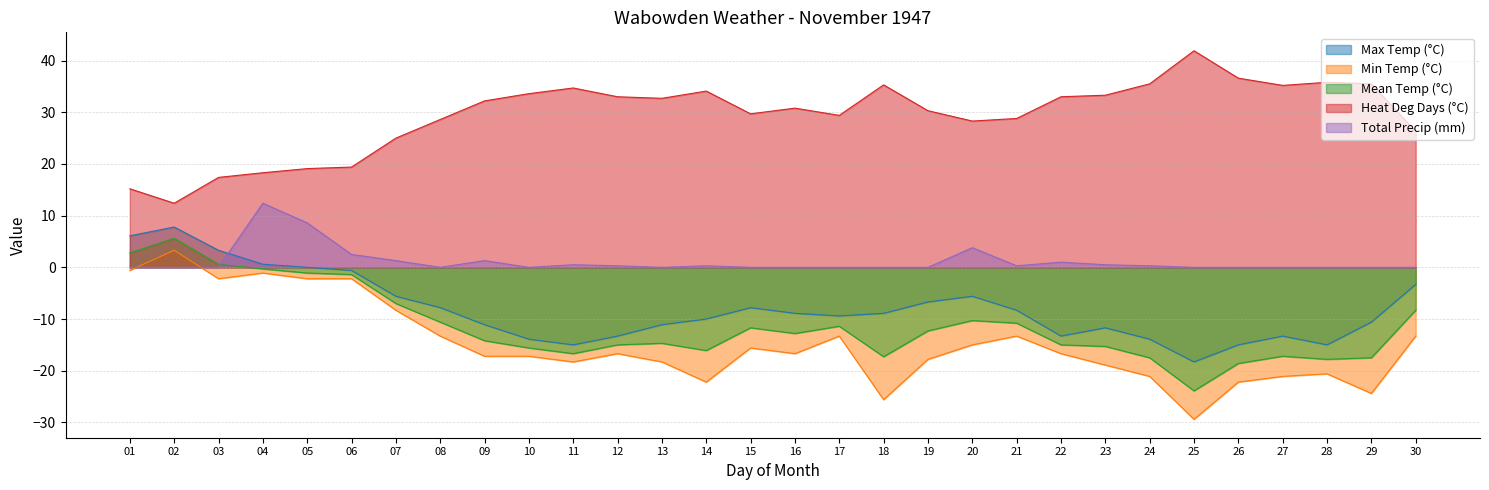

Which category has the lowest value in the Max Temp (°C) series?

25